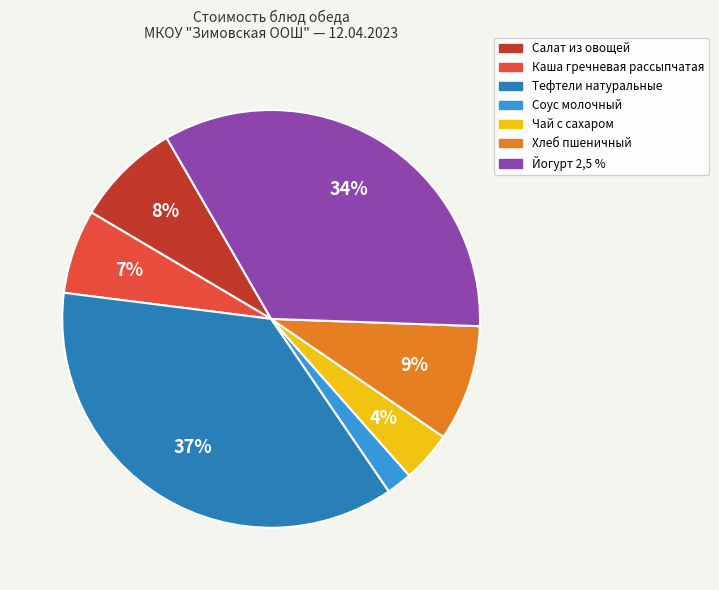

How many segments does this pie chart have?

7